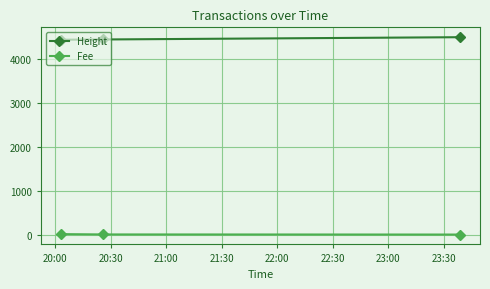

How many values in the Fee series exceed 2?

2